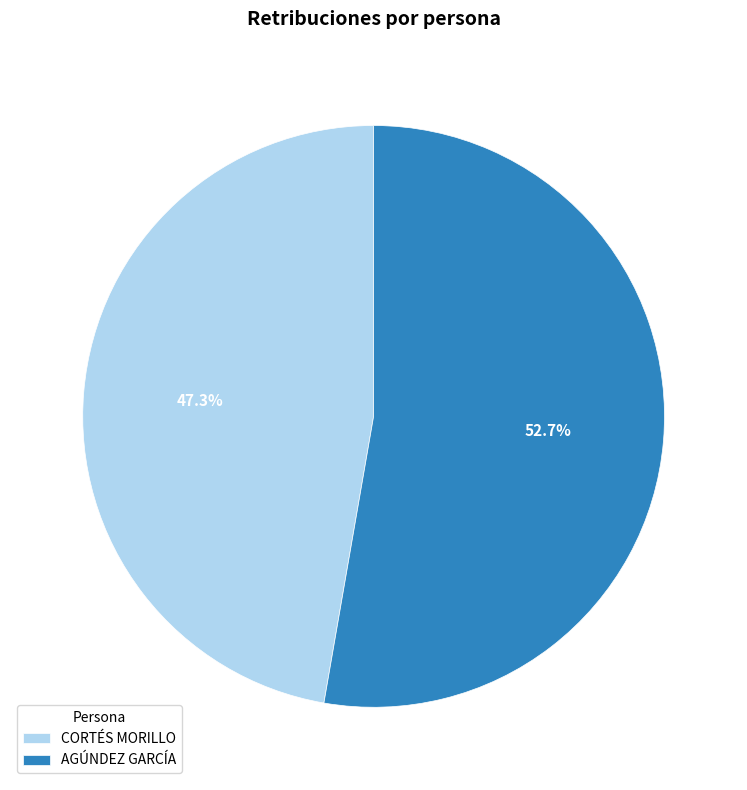

The CORTÉS MORILLO slice represents 53% of the pie. True or false?

False